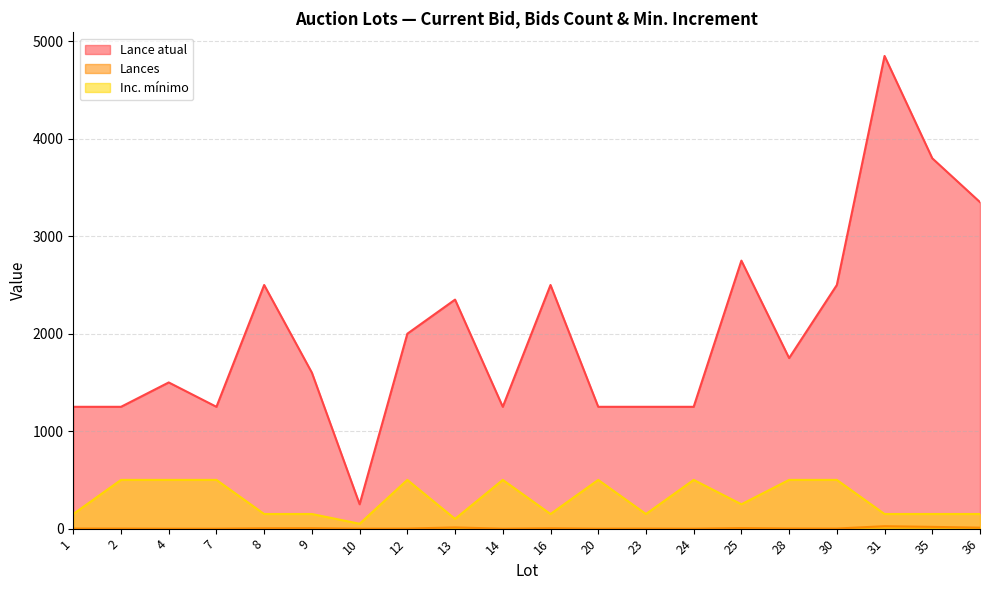

What is the total value across all series at 24?

1750